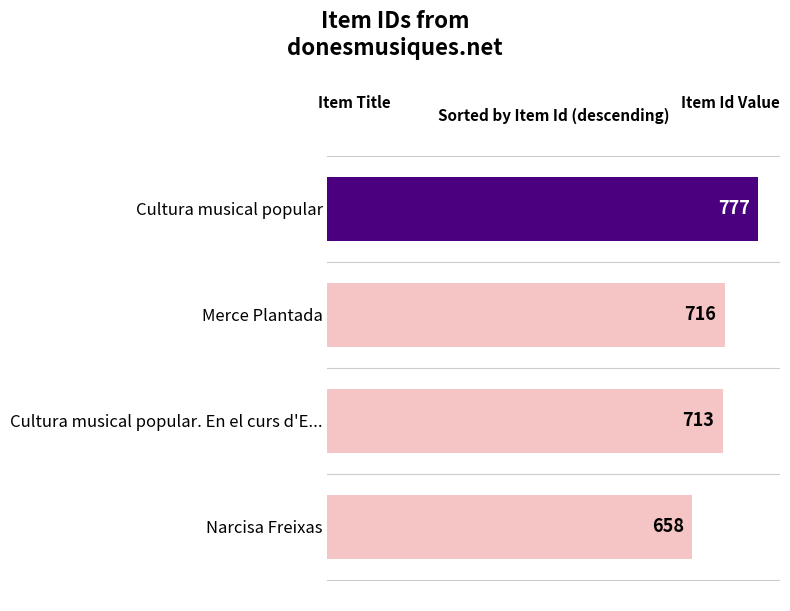

What is the maximum value shown in the chart?

777